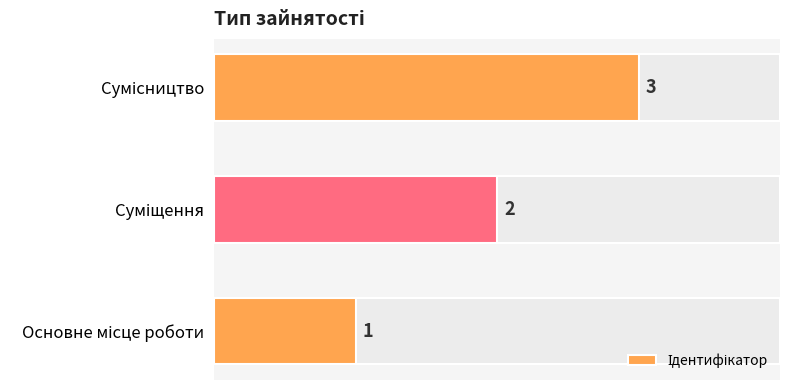

What is the sum of all values?

6